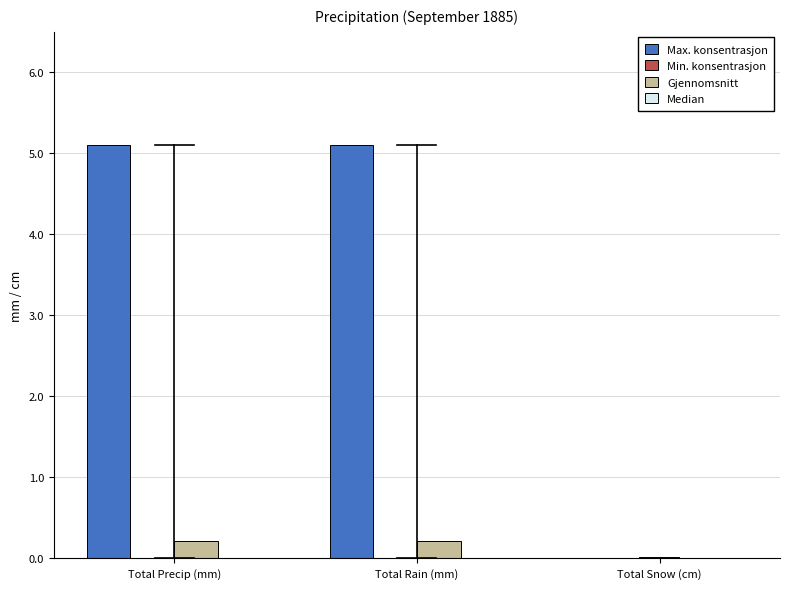

Reading left to right, list all the values displayed in this chart.

Max. konsentrasjon: Total Precip (mm)=5.1	Total Rain (mm)=5.1	Total Snow (cm)=0.0
Gjennomsnitt: Total Precip (mm)=0.2	Total Rain (mm)=0.2	Total Snow (cm)=0.0